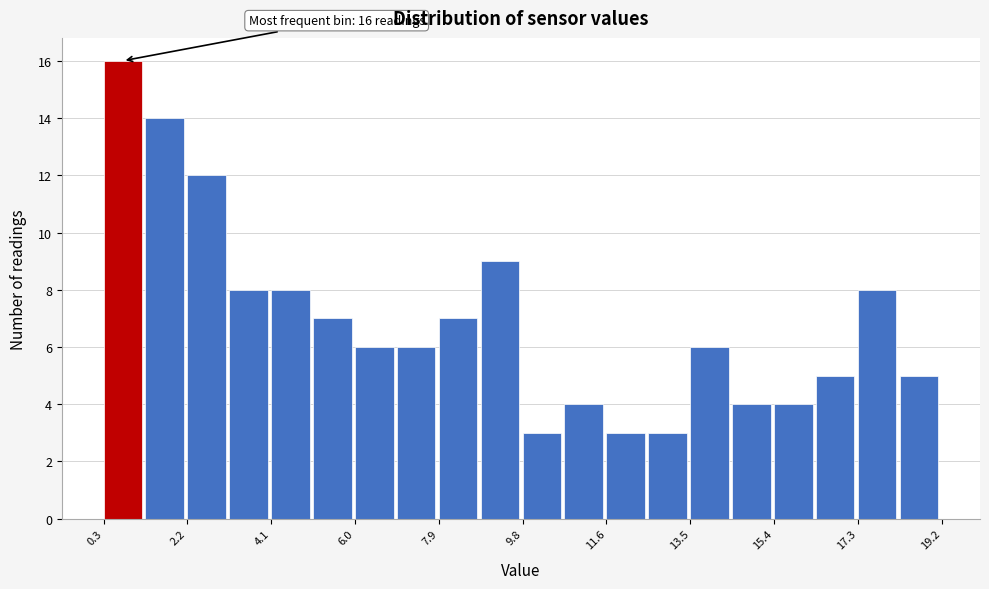

Which range on the x-axis has the tallest bar?

0.4 to 1.2